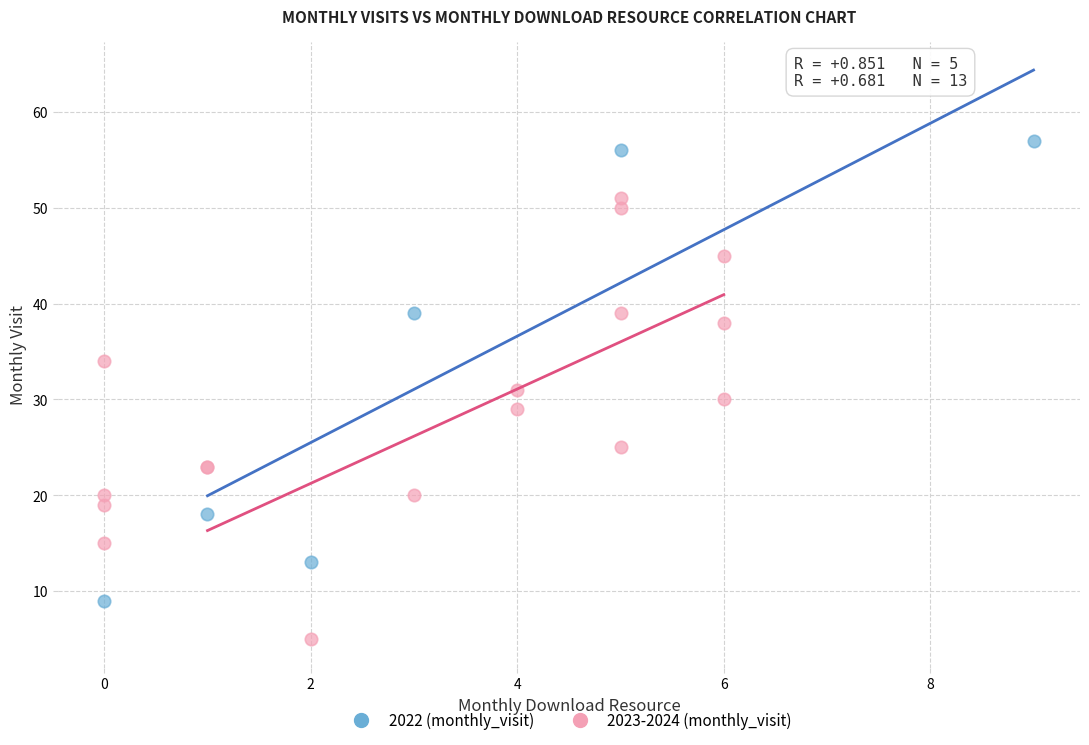

Which series reaches the maximum Y coordinate?

2022 (monthly_visit)